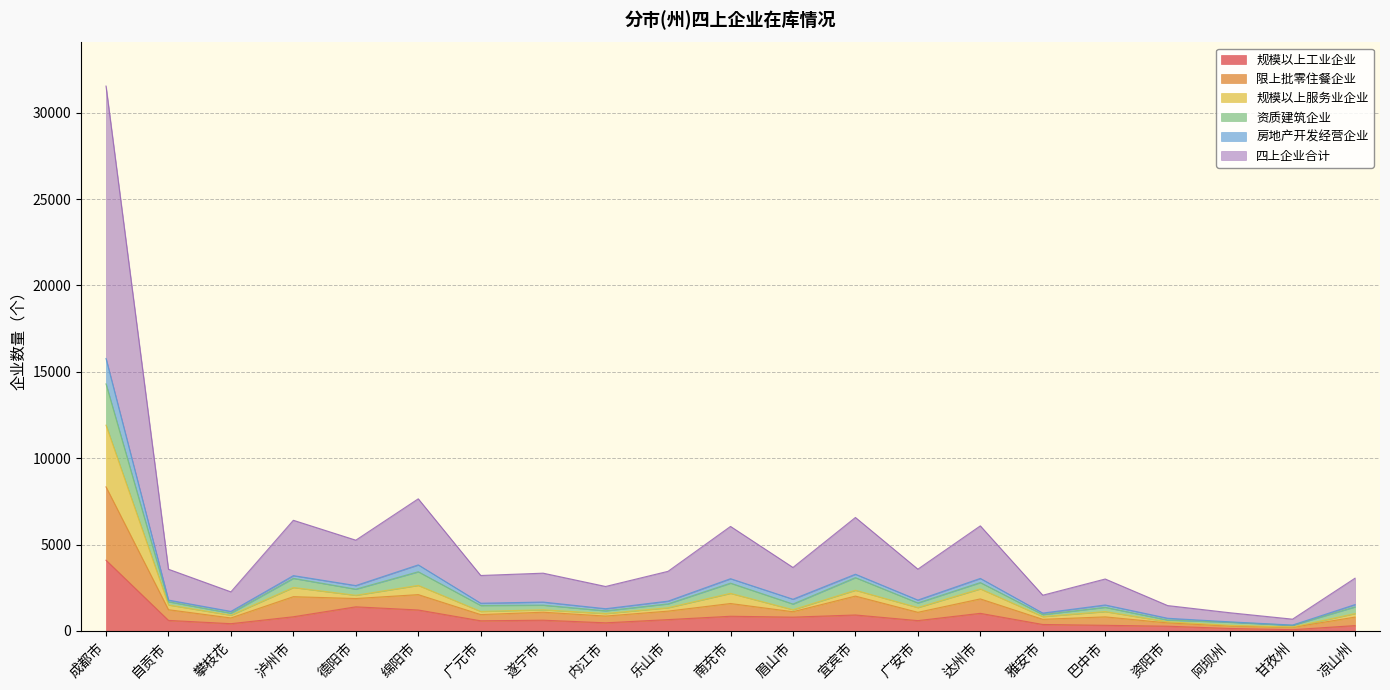

At which category is the sum across all series the highest?

成都市